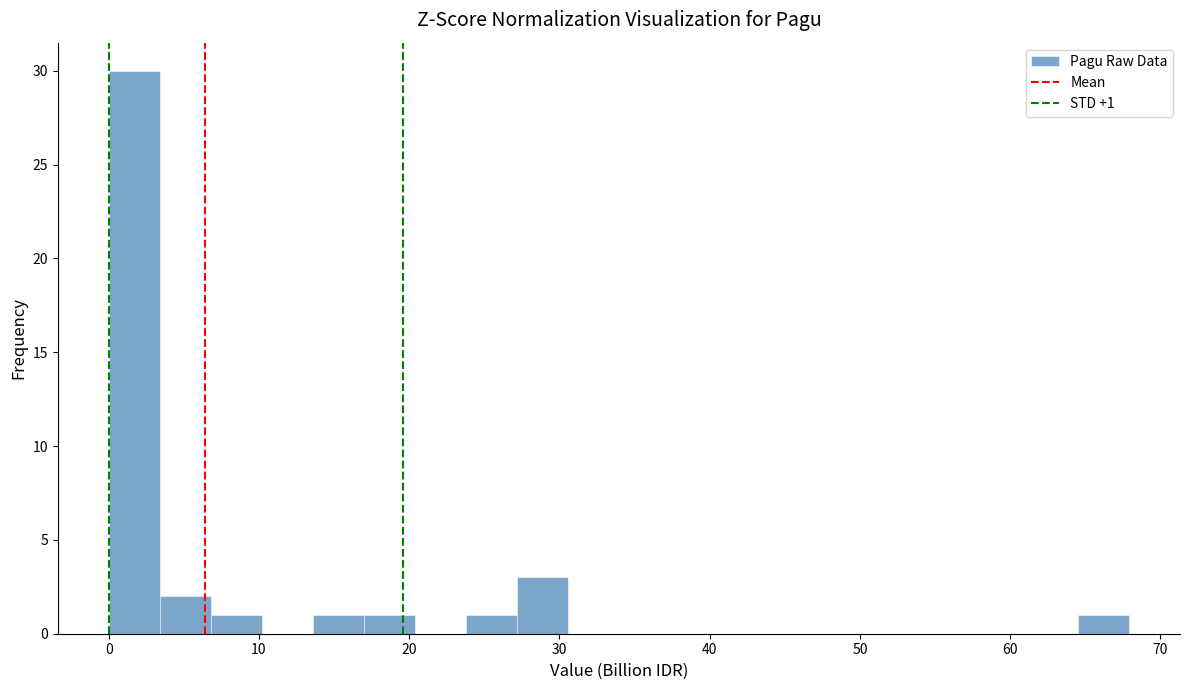

Read against the x-axis, roughly where is the centre of the tallest bar?

2